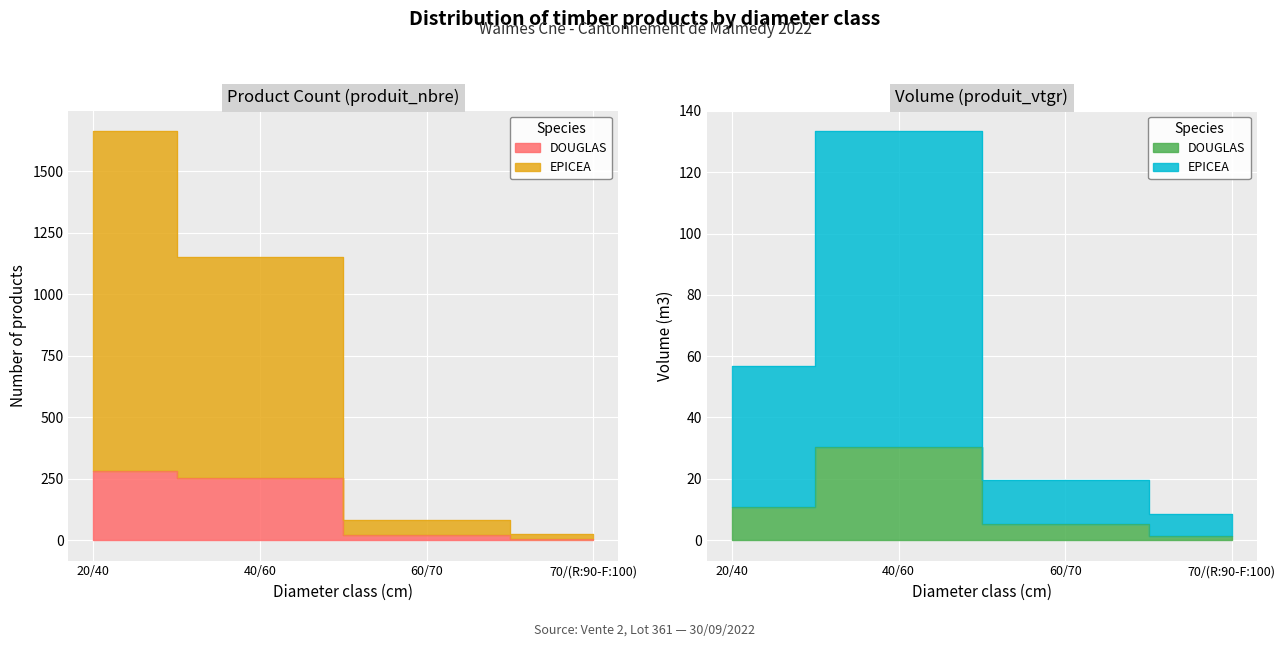

Reading left to right, what are all the values shown in this chart?

DOUGLAS produit_nbre: 282.0	253.0	22.0	4.0
EPICEA produit_nbre: 1664.0	1153.0	83.0	25.0
DOUGLAS produit_vtgr: 10.8	30.3	5.1	1.3
EPICEA produit_vtgr: 56.8	133.4	19.6	8.5